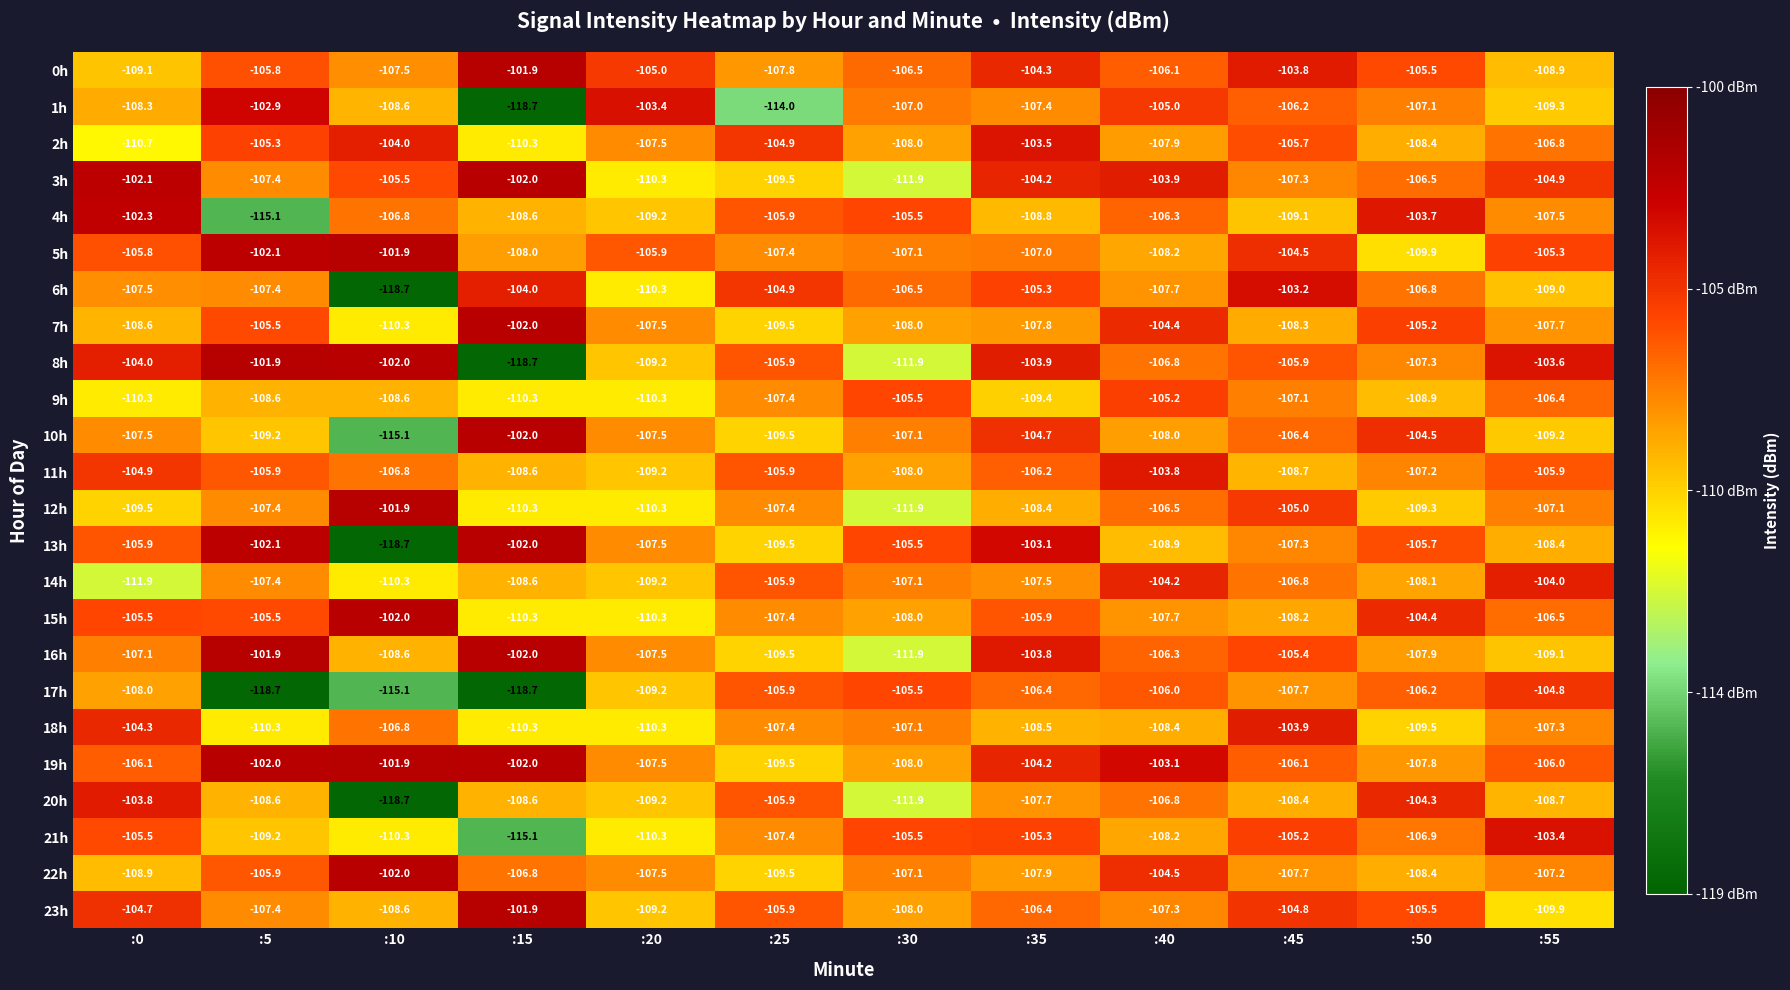

The 21h series shows -105.5 at :30. True or false?

True